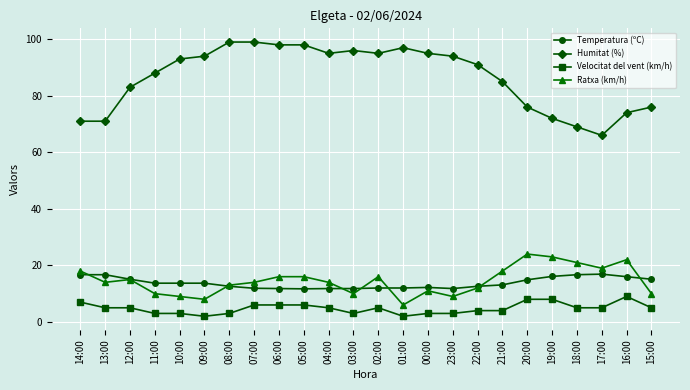

What is the highest value of the Temperatura (ºC) series?

16.9